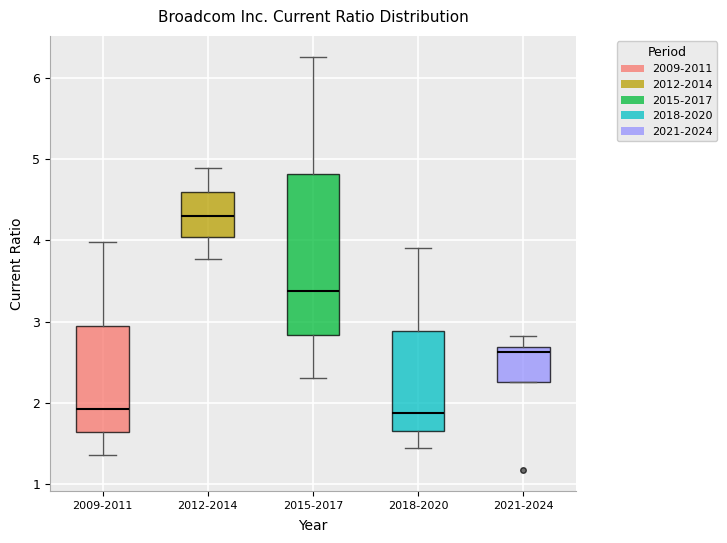

Which box is the tallest, from its lower edge to its upper edge?

2015-2017